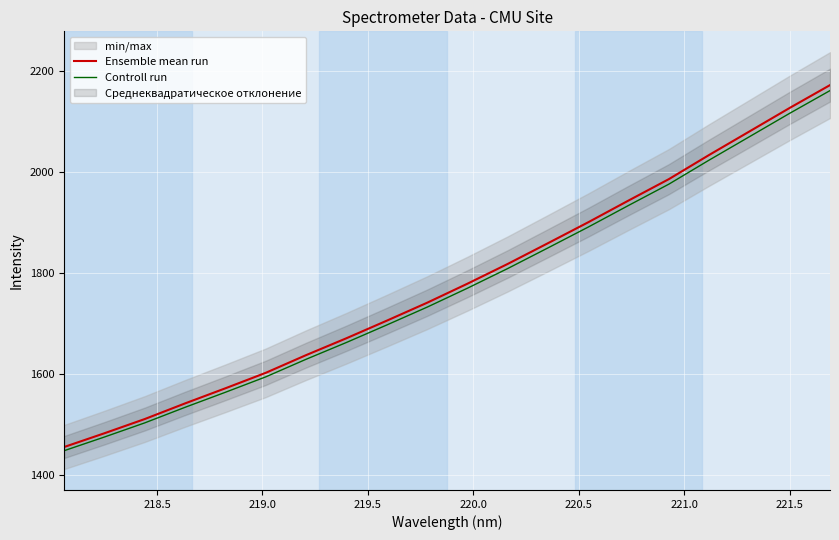

What is the lowest value of the Ensemble mean run series?

1456.3